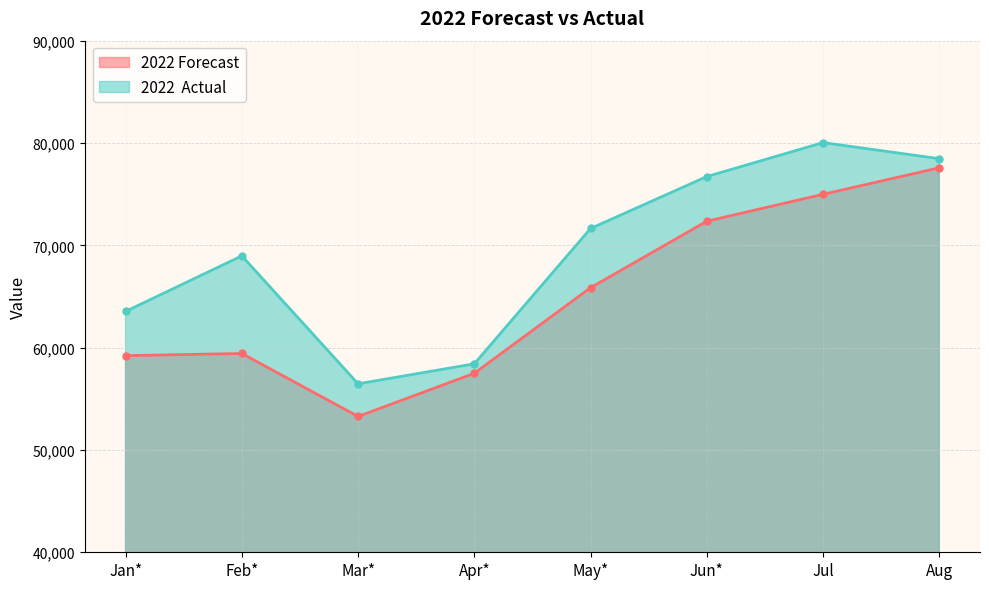

Reading left to right, transcribe all the data shown in this chart.

2022 Forecast: 59218	59429	53275	57493	65858	72356	74984	77579
2022  Actual: 63541	68968	56463	58419	71645	76718	80038	78465